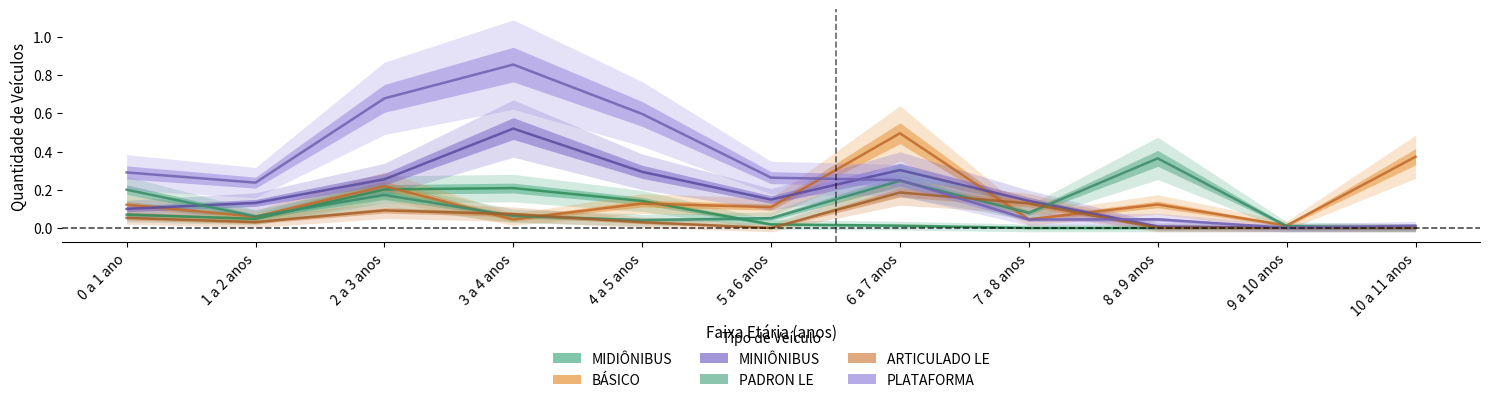

Which label corresponds to the largest value in the chart?

3 a 4 anos